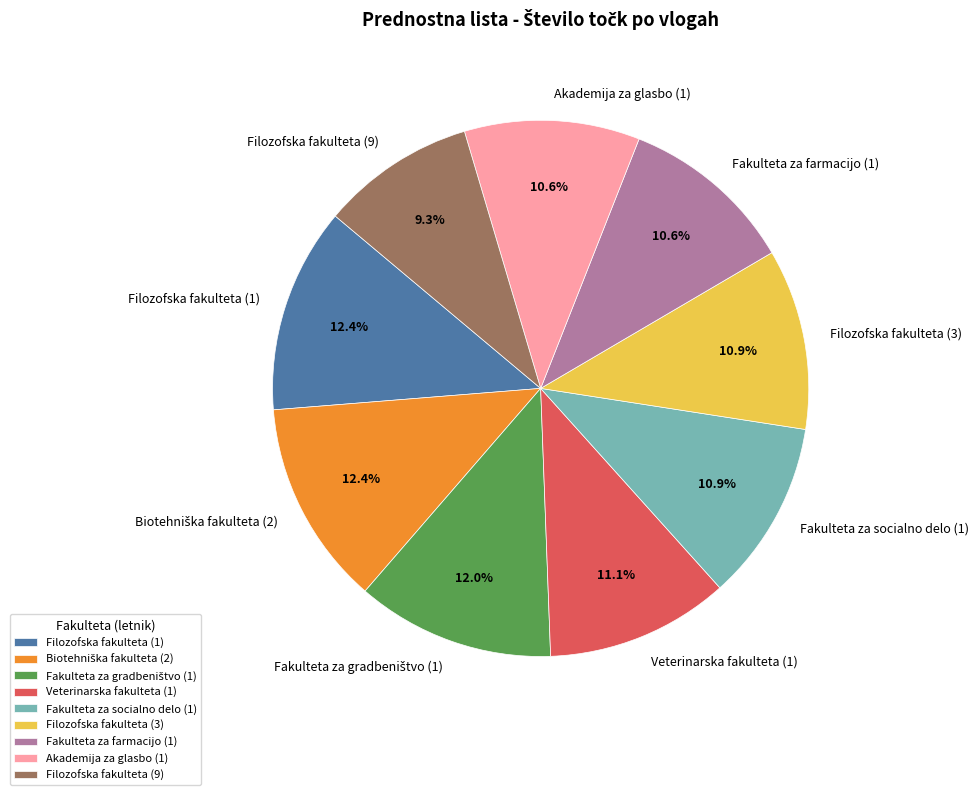

Approximately how many times larger is the value at Veterinarska fakulteta (1) compared to Fakulteta za socialno delo (1)?

1.0